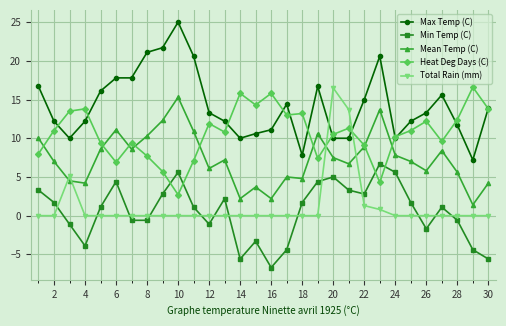

Which series has the largest total across all categories?

Max Temp (C)